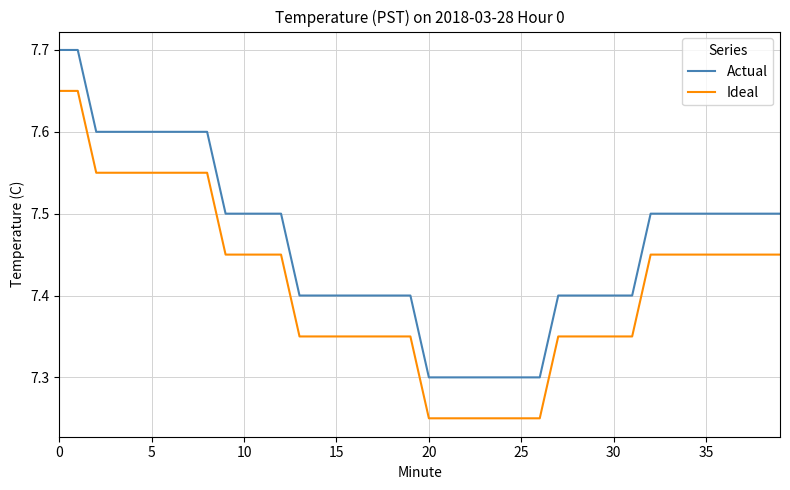

What is the average value of the Ideal series?

7.4